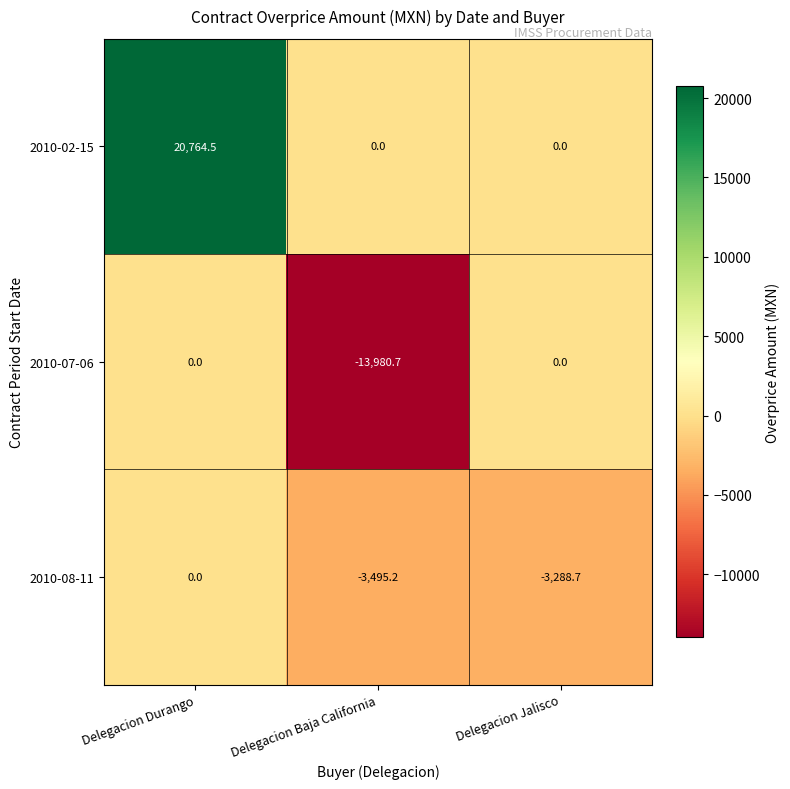

Is the value of 2010-07-06 at Delegacion Baja California greater than the value of 2010-08-11 at Delegacion Jalisco?

No